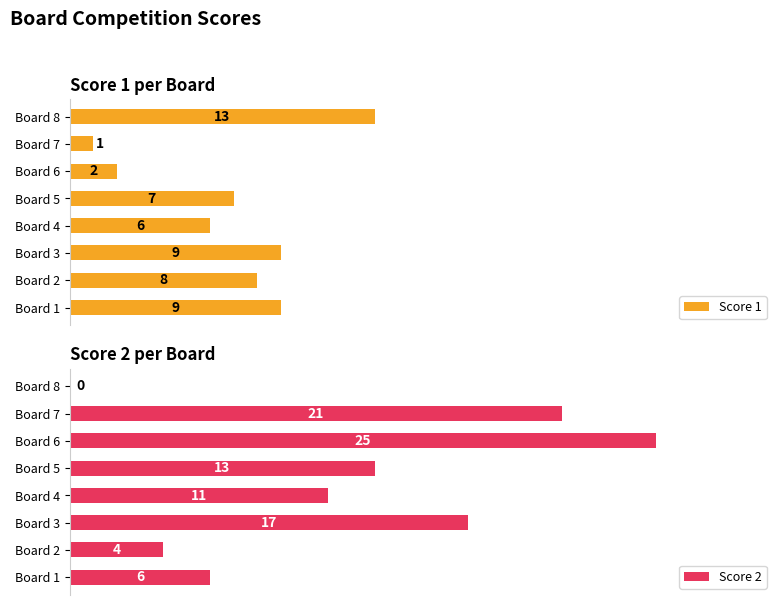

At which label is Score 1 closest to 7?

Board 5